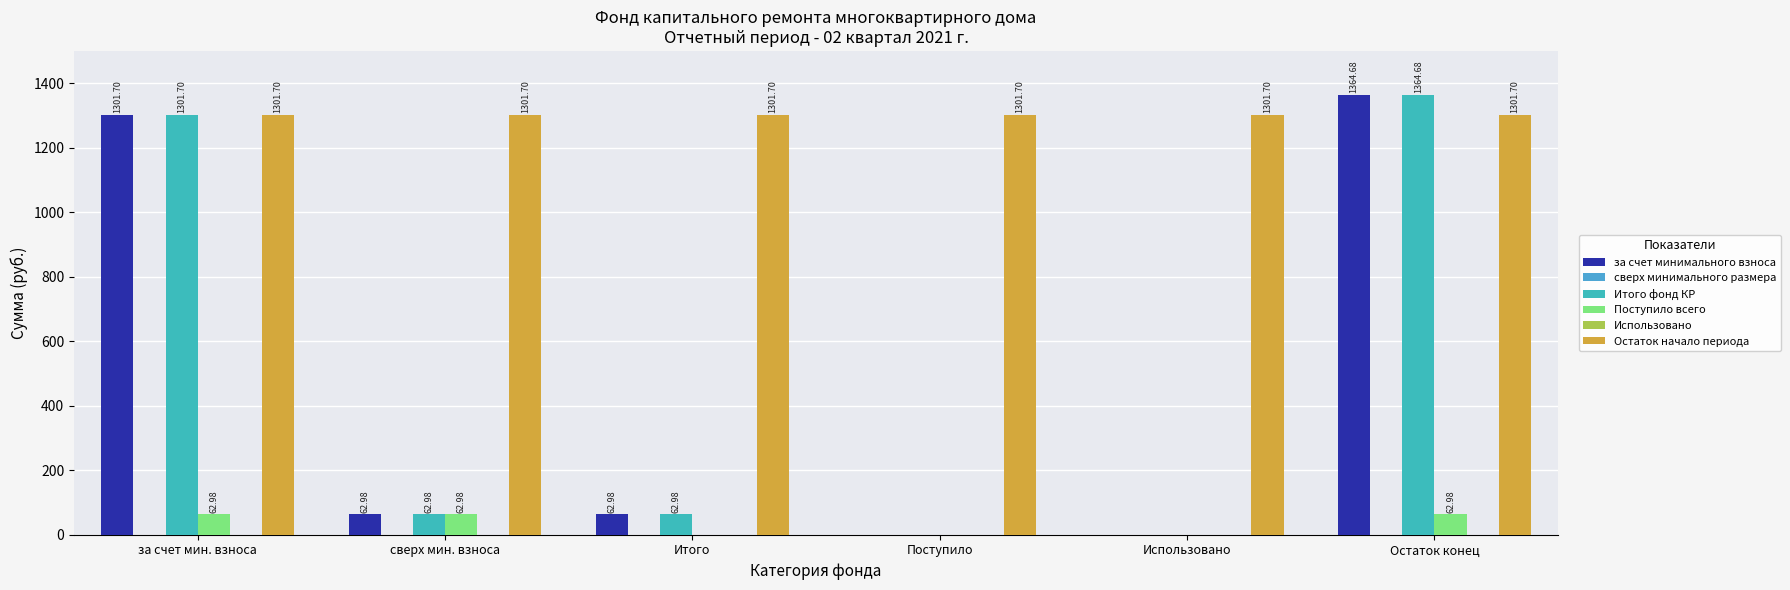

What is the greatest value displayed?

1364.7